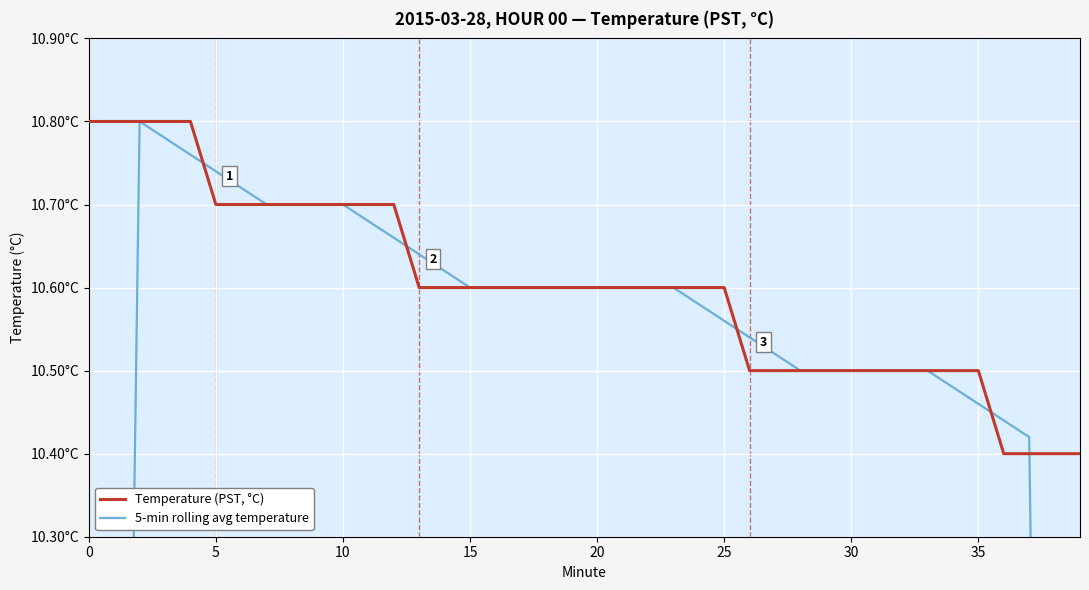

True or false: 5-min rolling avg temperature has more than 1 points higher than both neighbors.

False